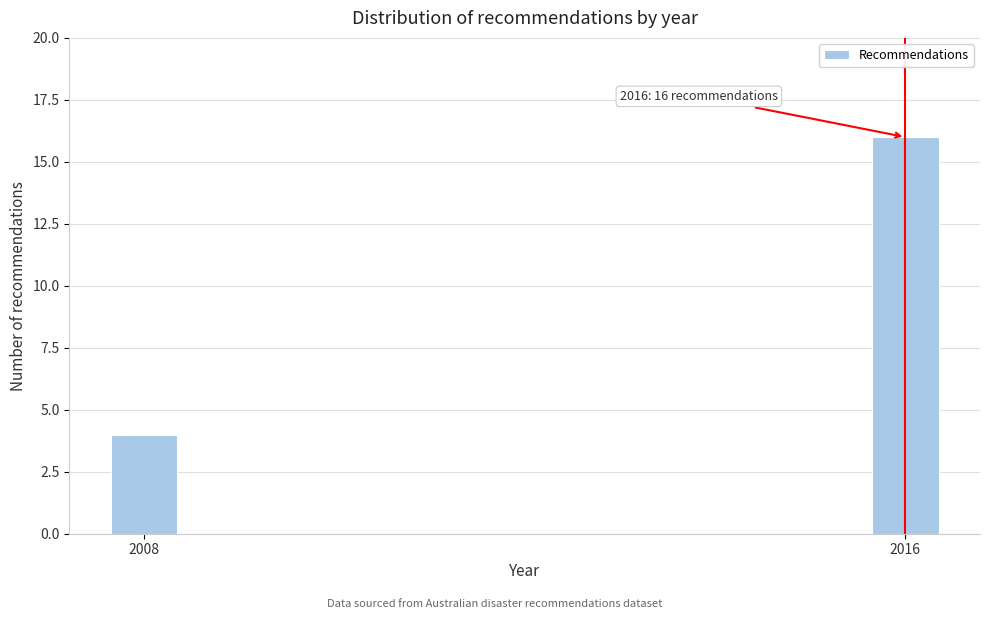

Reading right to left, transcribe all the data shown in this chart.

2016=16	2008=4